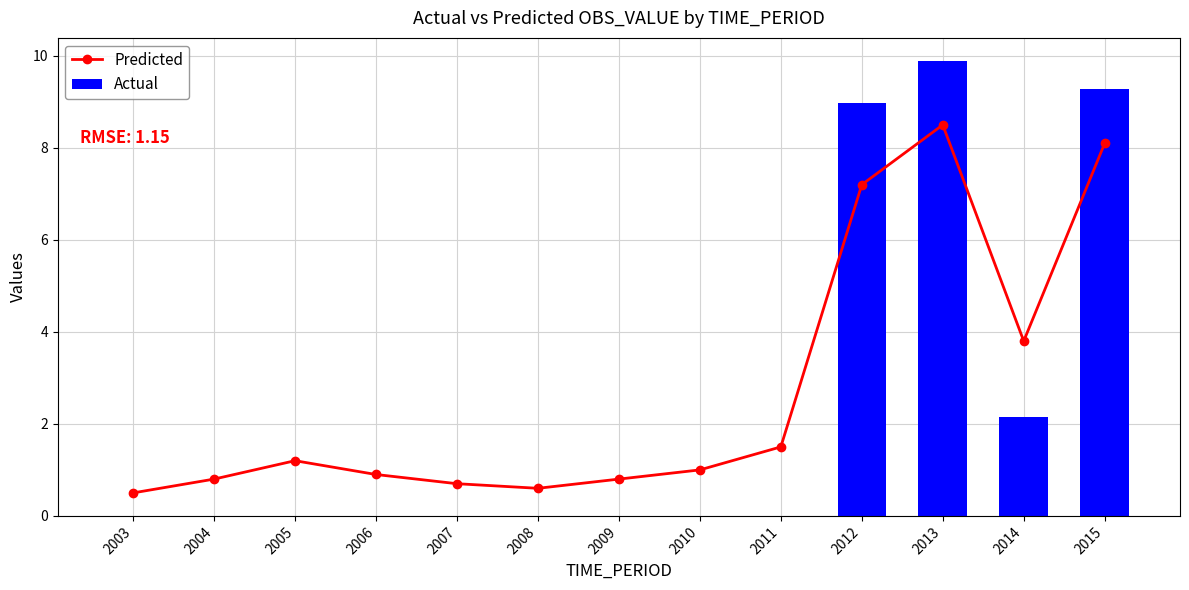

Is it true that Actual equals 3.0 at 2007?

False